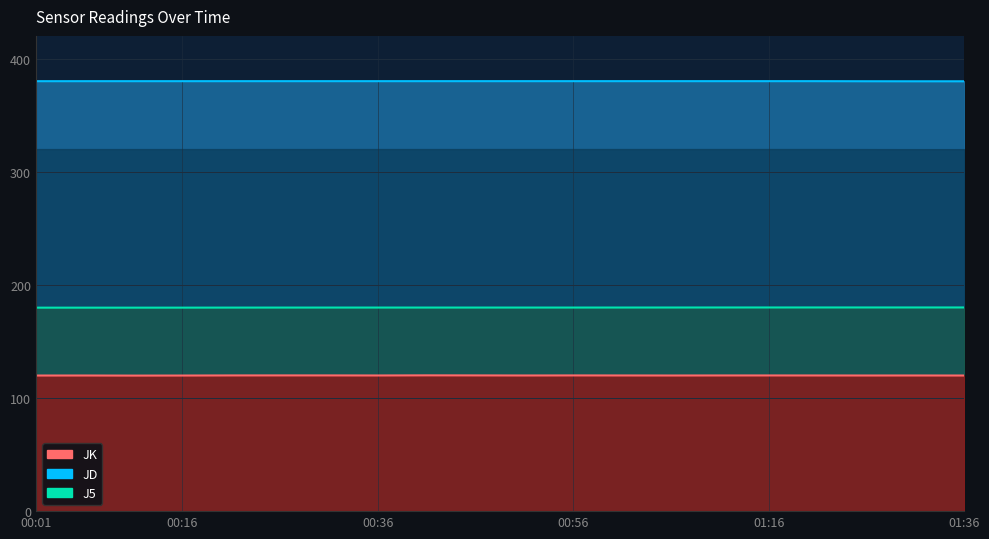

What are all the series names shown in the legend?

JD line, JK line, J5 line